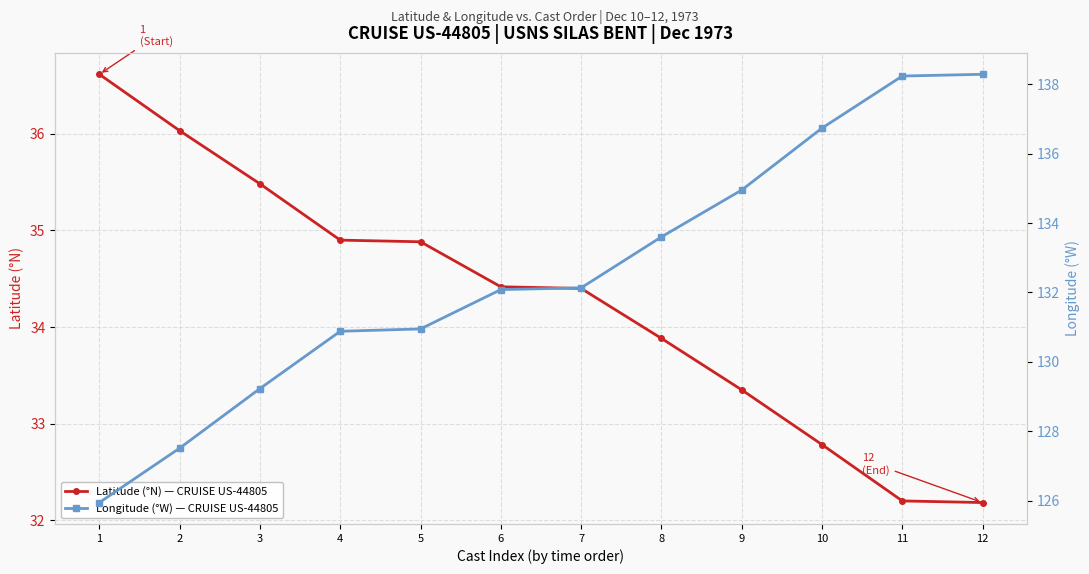

What is the sum of all Longitude (°W) — CRUISE US-44805 values?

1590.5